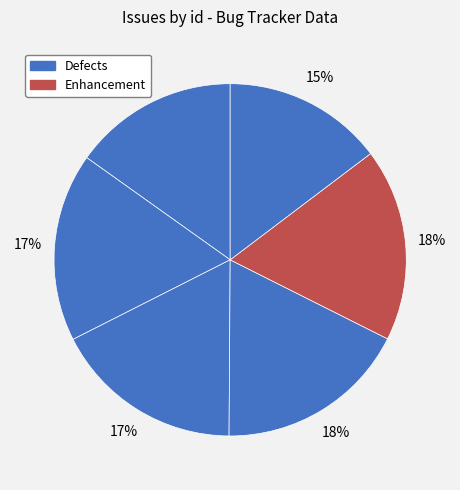

Count the number of slices in the pie.

6